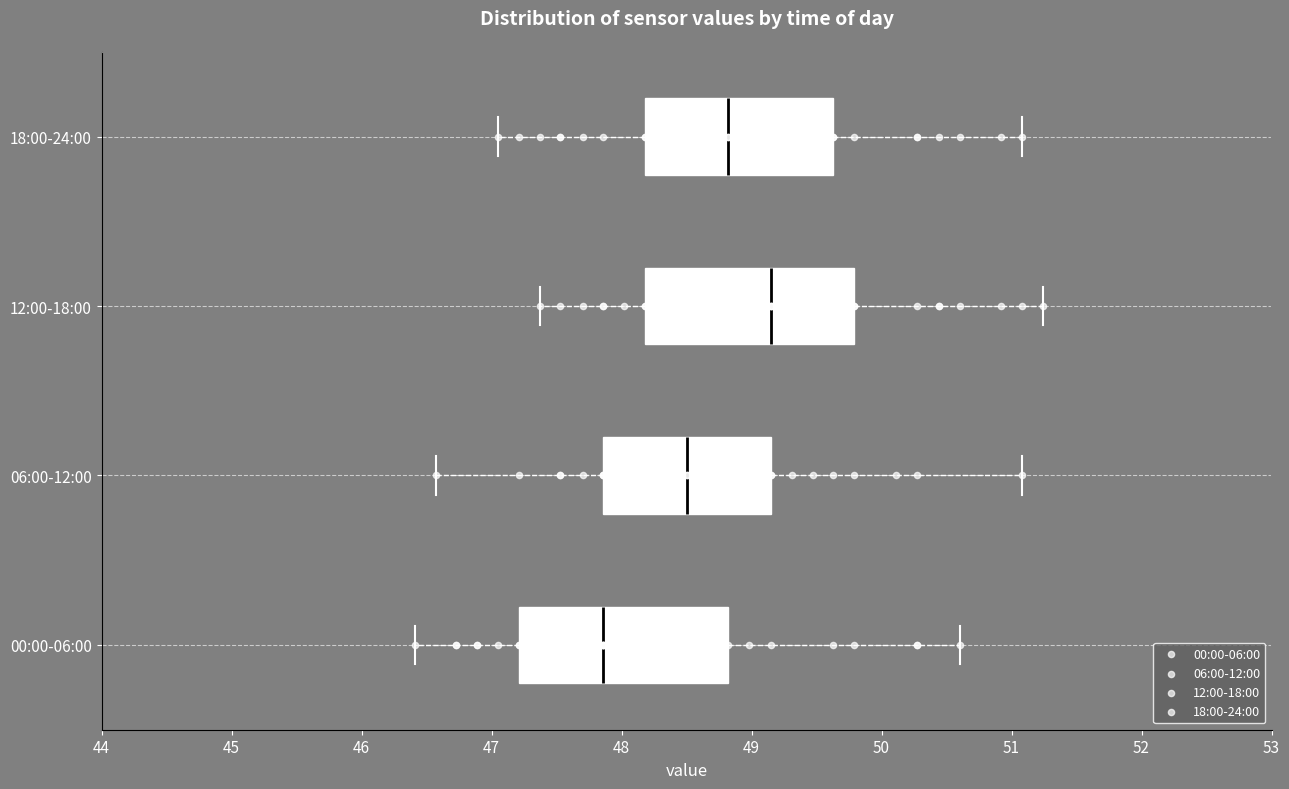

Reading bottom to top, transcribe this box plot: for each box, give where its median line is, the range the box spans, and where its two whiskers end, as read against the x-axis. The values are not printed on the chart, so give them approximately, as read against the axis.

00:00-06:00: median 47.9, box 47.2 to 48.8, whiskers 46.4 to 50.6
06:00-12:00: median 48.5, box 47.9 to 49.2, whiskers 46.6 to 51.1
12:00-18:00: median 49.2, box 48.2 to 49.8, whiskers 47.4 to 51.2
18:00-24:00: median 48.8, box 48.2 to 49.6, whiskers 47.1 to 51.1